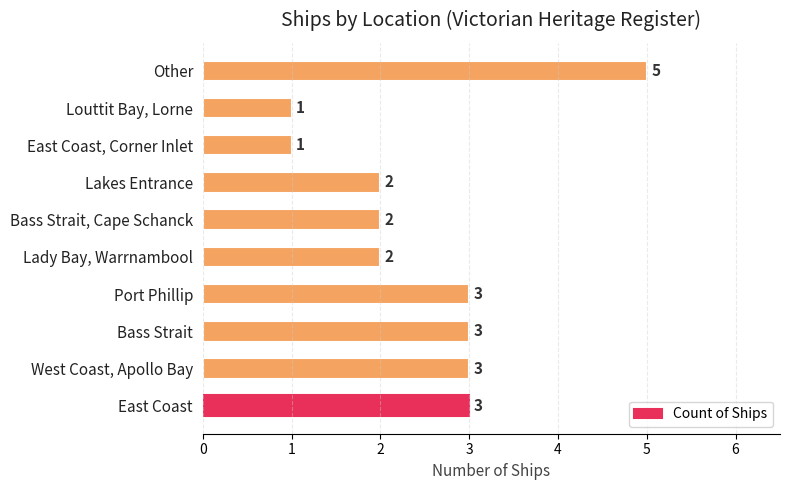

Is it true that the value at Bass Strait is 2?

False